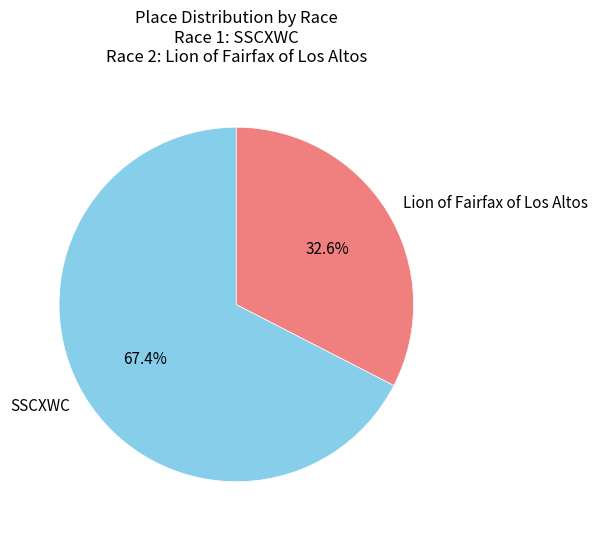

The Lion of Fairfax of Los Altos slice represents 42% of the pie. True or false?

False